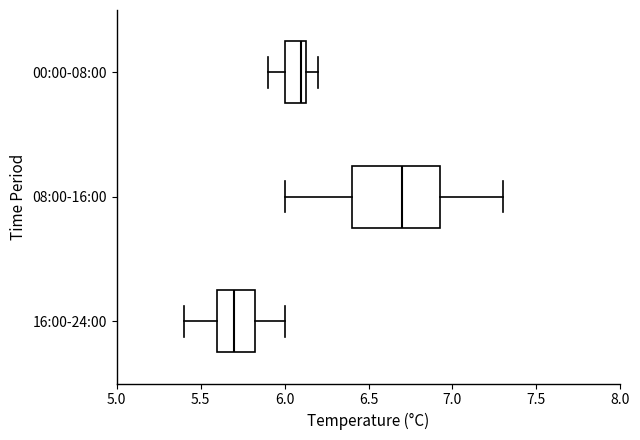

Reading bottom to top, transcribe this box plot: for each box, give where its median line is, the range the box spans, and where its two whiskers end, as read against the x-axis. The values are not printed on the chart, so give them approximately, as read against the axis.

16:00-24:00: median 5.70, box 5.60 to 5.85, whiskers 5.40 to 6.00
08:00-16:00: median 6.70, box 6.40 to 6.95, whiskers 6.00 to 7.30
00:00-08:00: median 6.10, box 6.00 to 6.15, whiskers 5.90 to 6.20